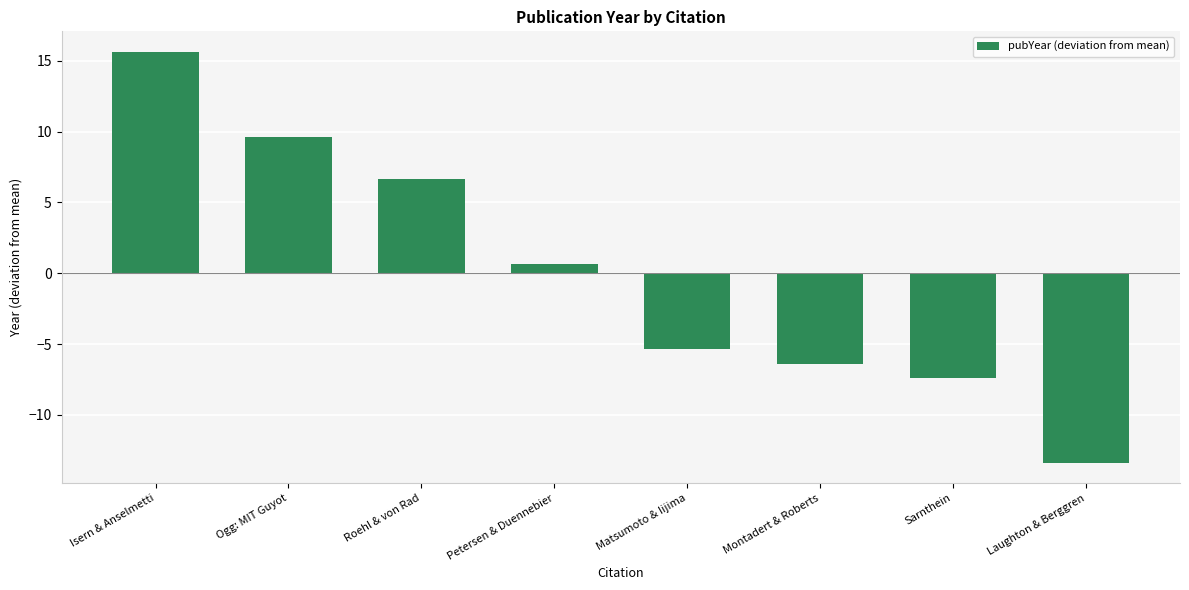

What is the minimum value shown in the chart?

-13.4